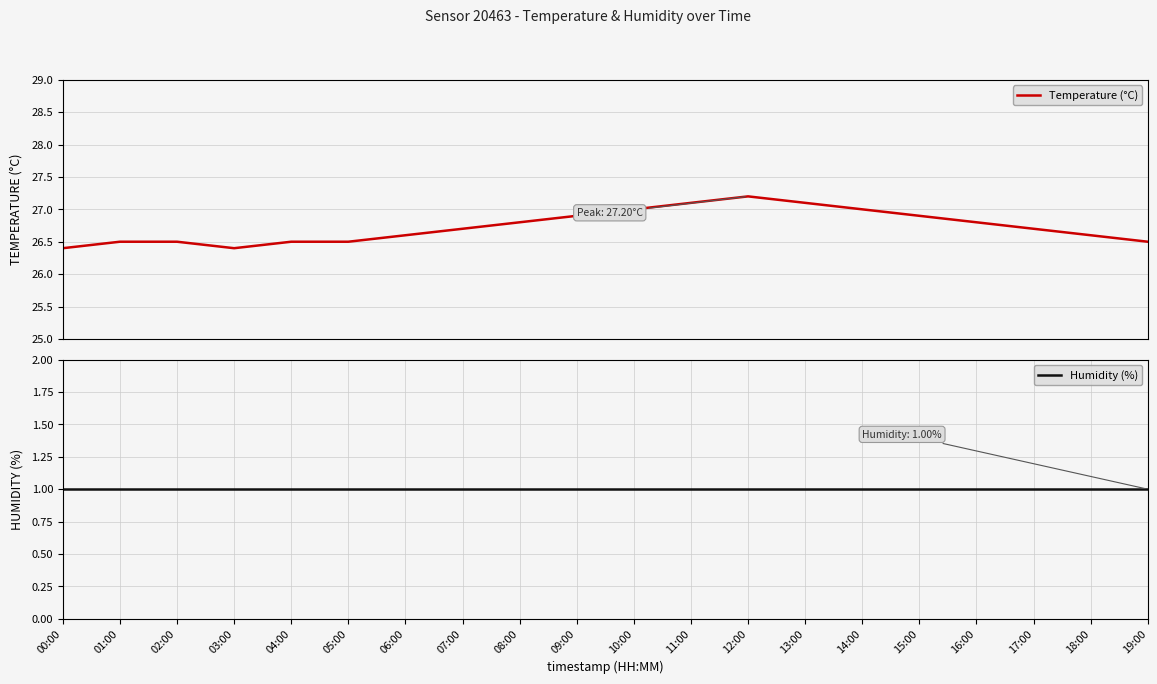

Is it true that Humidity (%) equals 1.0 at 05:00?

True